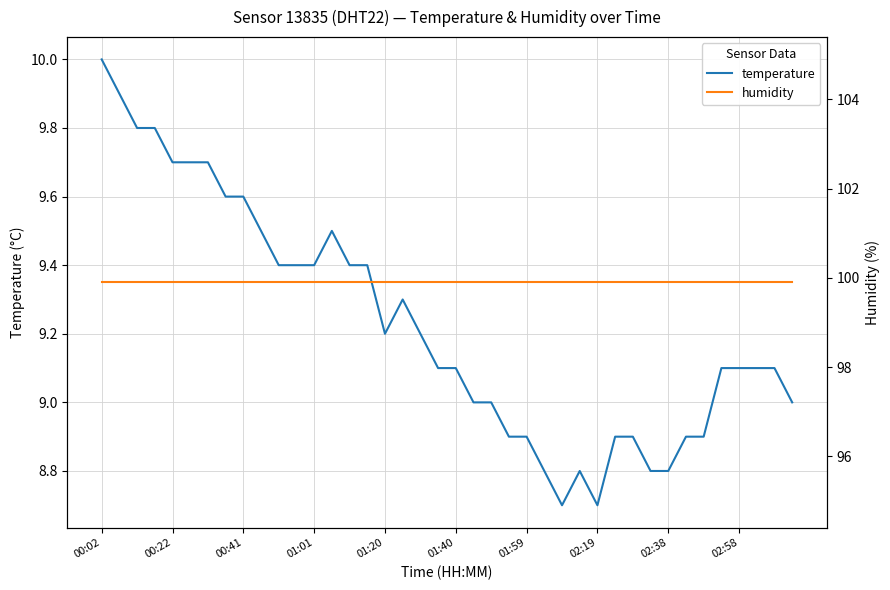

The temperature series shows 4.1 at 00:02. True or false?

False